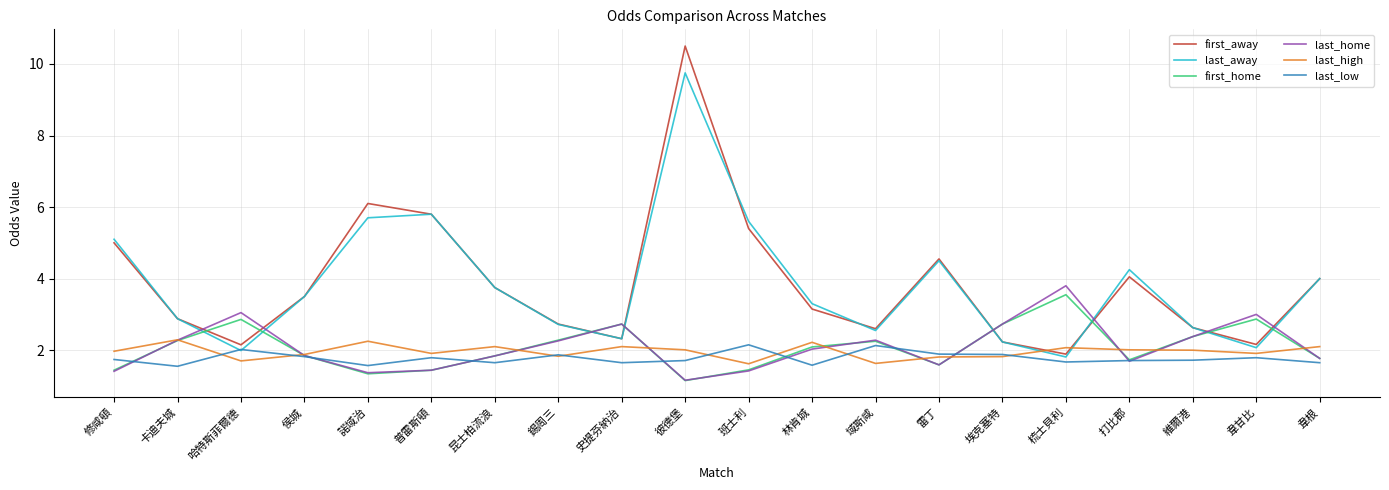

What is the difference between the highest and lowest values at 韋甘比?

1.2